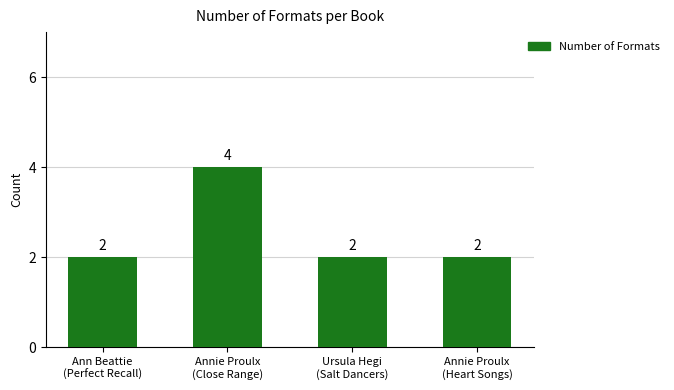

What is the sum of all values?

10